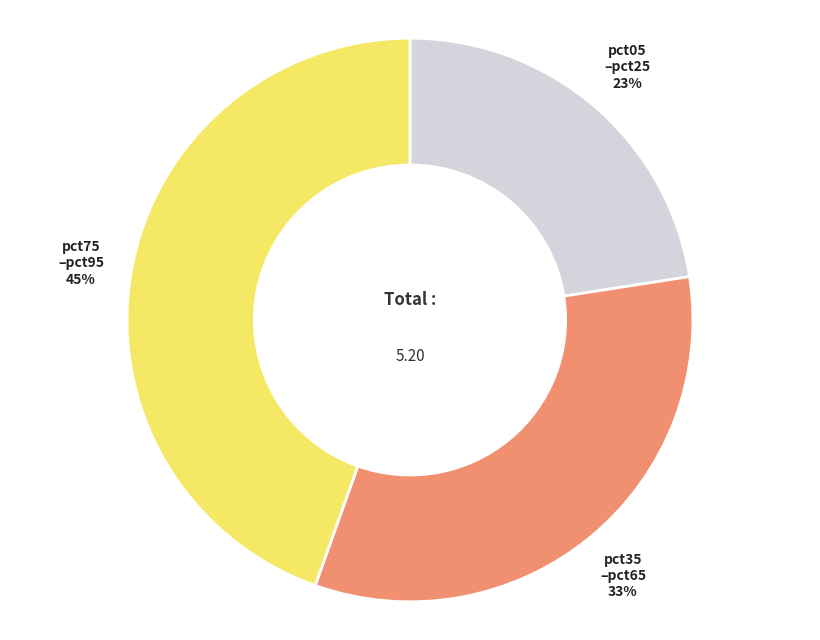

To the nearest percent, what is the difference between the largest and smallest slice percentages?

22%